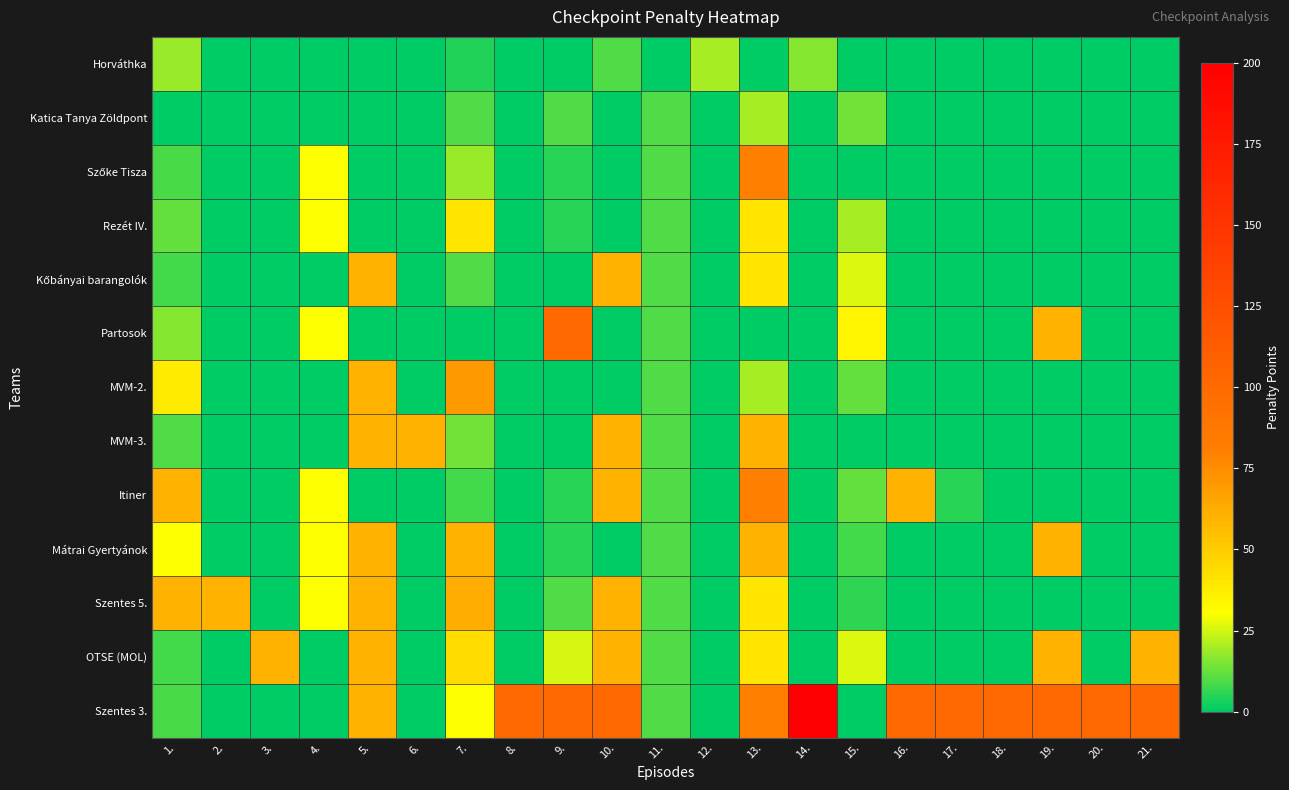

Which has a higher value, 2. or 7.?

7.